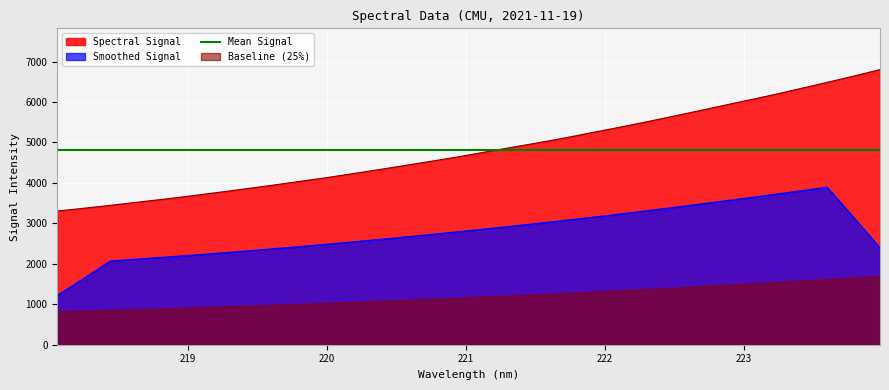

What is the average value?

4819.5